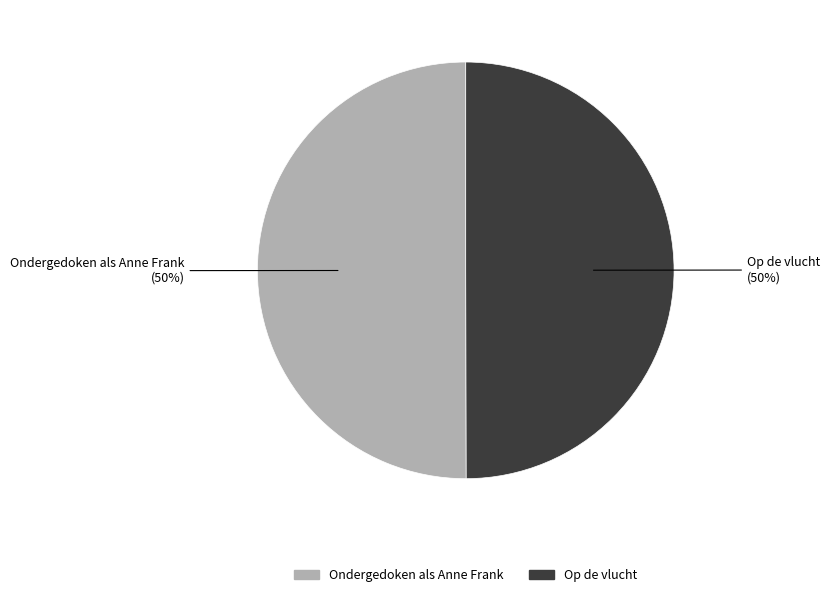

To the nearest percent, what is the average slice percentage?

50%